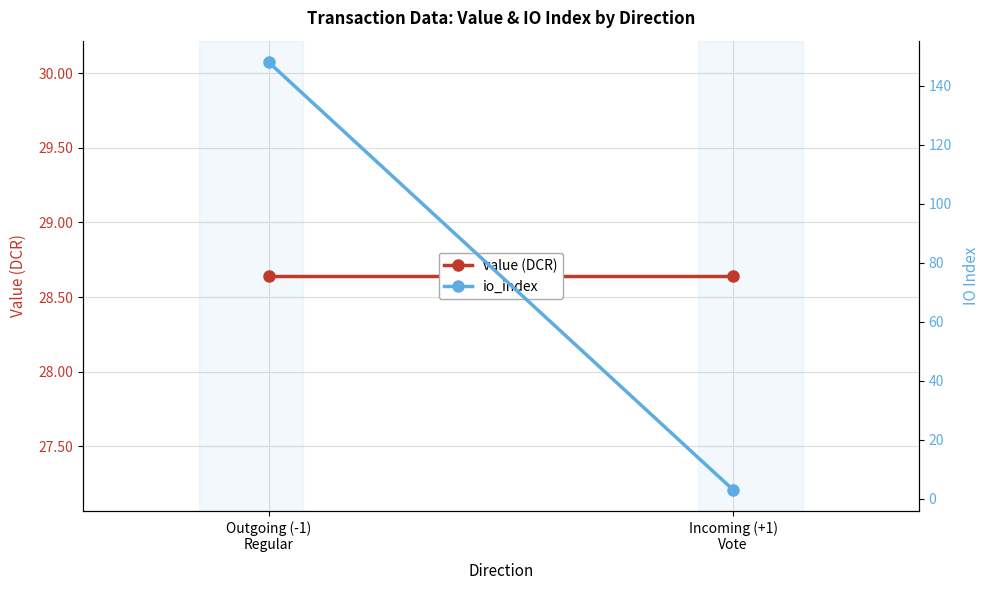

What is the sum of all value (DCR) values?

57.3